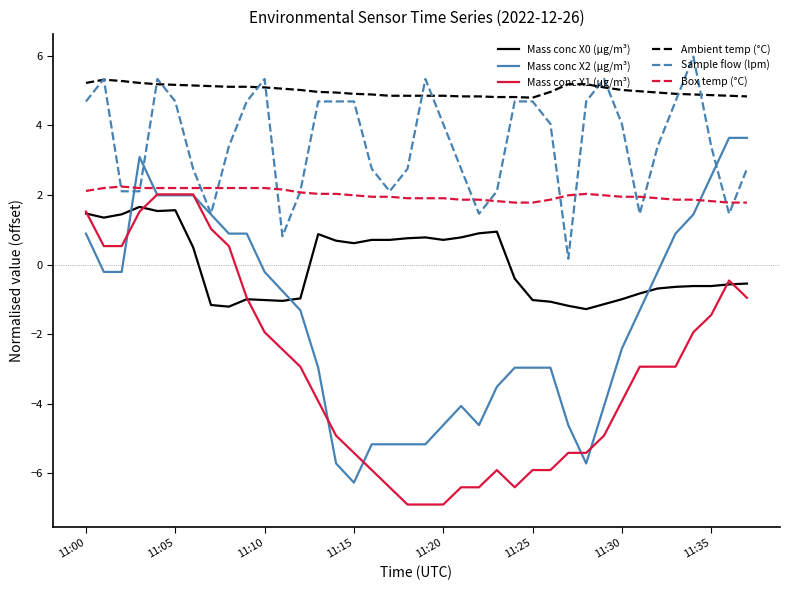

True or false: Box temp (°C) and Mass conc X1 (μg/m³) cross at least once.

False